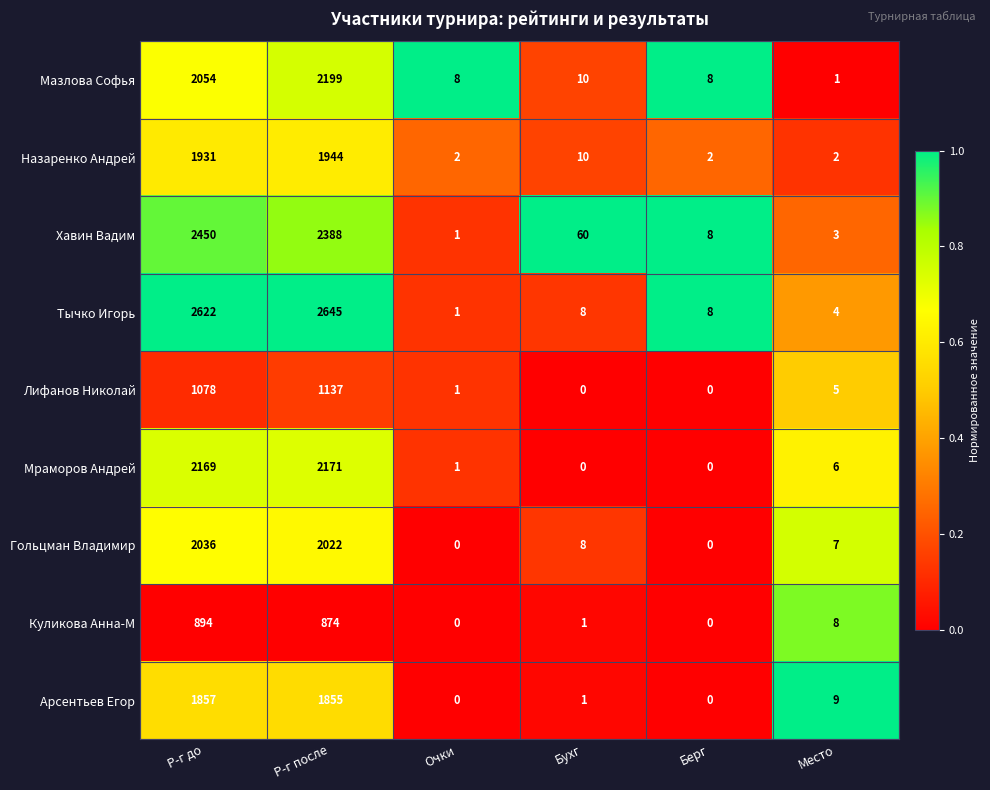

At how many categories does at least one series exceed 0?

6